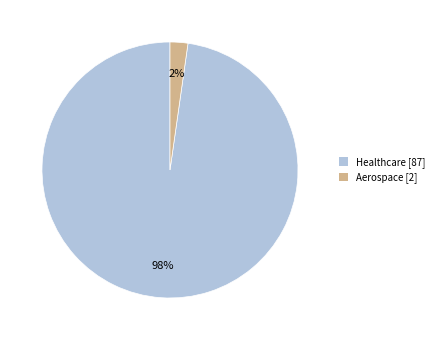

Which has a higher value, Healthcare [87] or Aerospace [2]?

Healthcare [87]